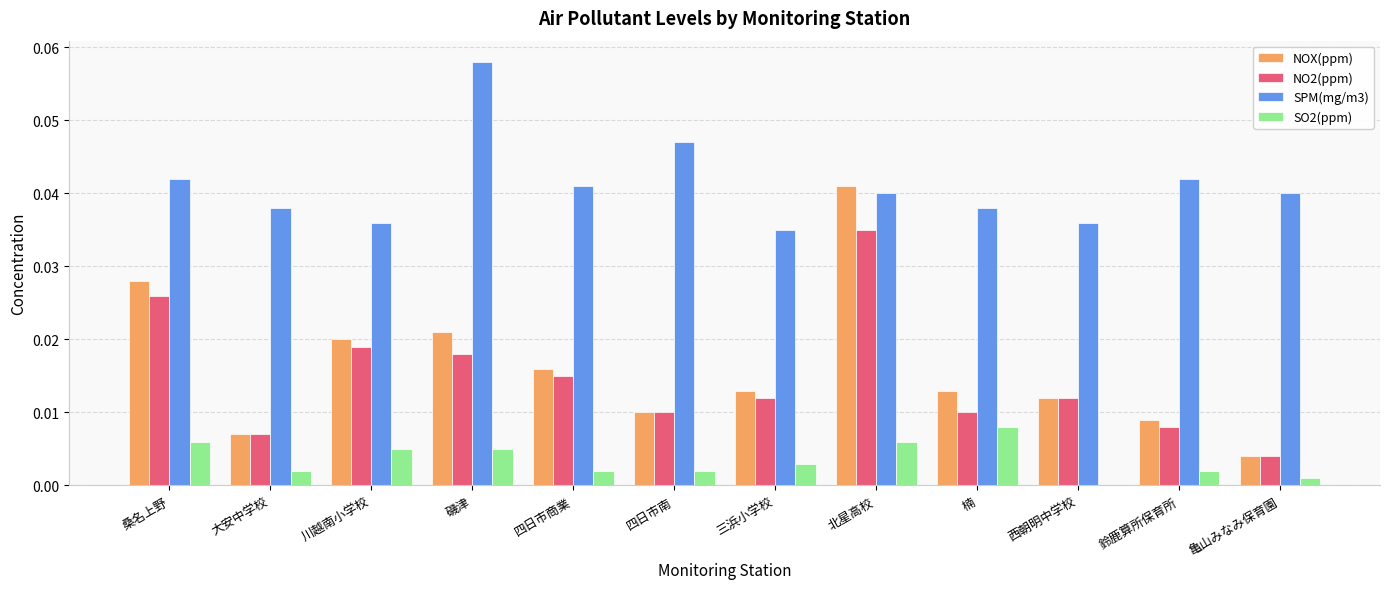

Is the value of NO2(ppm) at 北星高校 greater than the value of SPM(mg/m3) at 四日市商業?

No